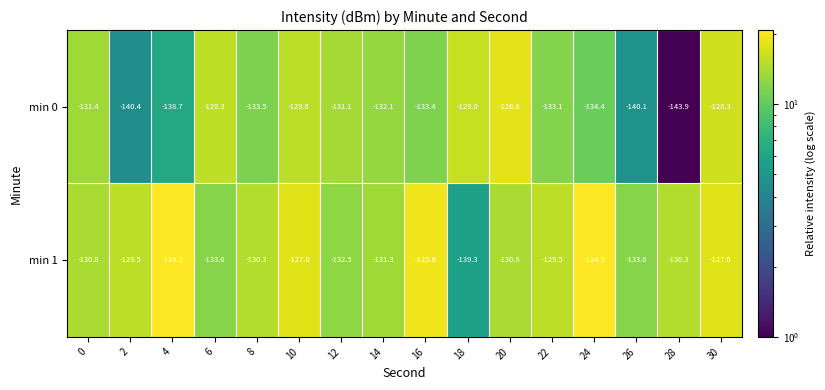

List the series in order of their overall mean, lowest first.

min 0, min 1